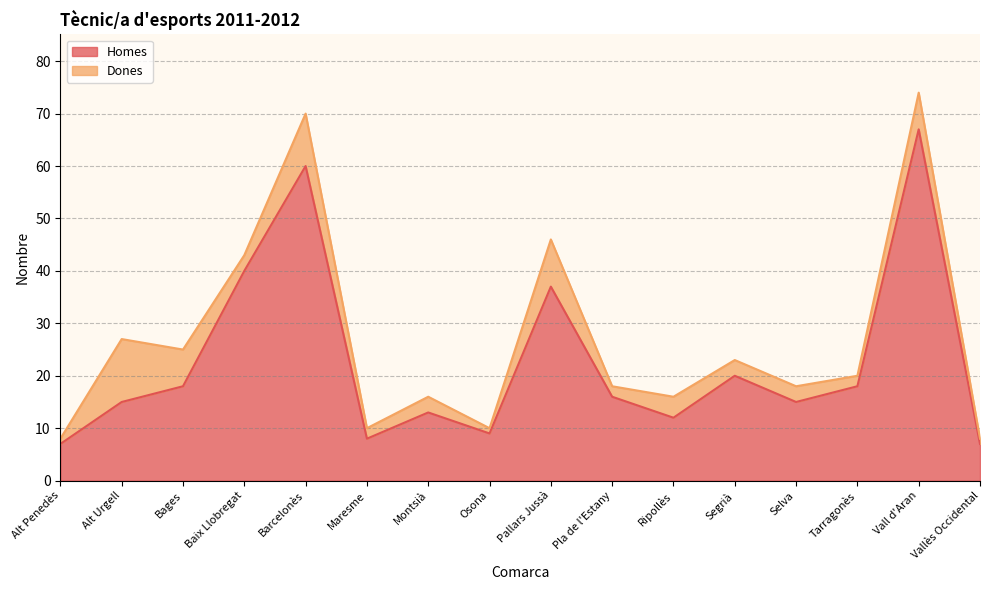

What is the sum of the values at Selva and Pla de l'Estany?

31